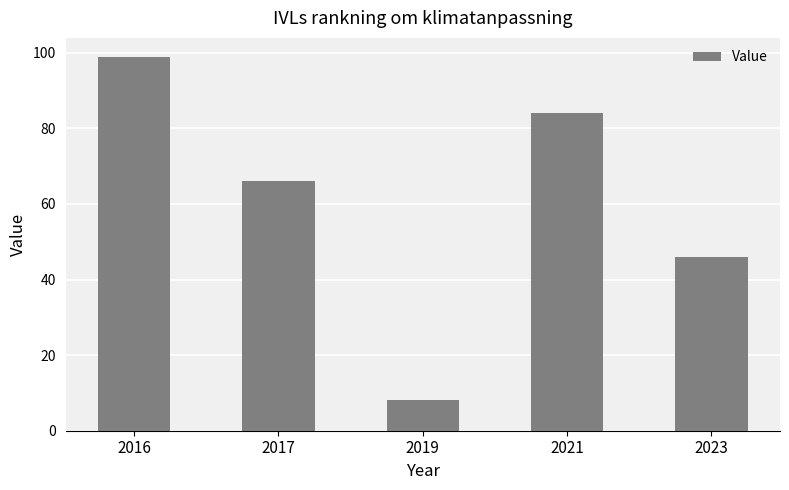

What is the maximum value shown in the chart?

99